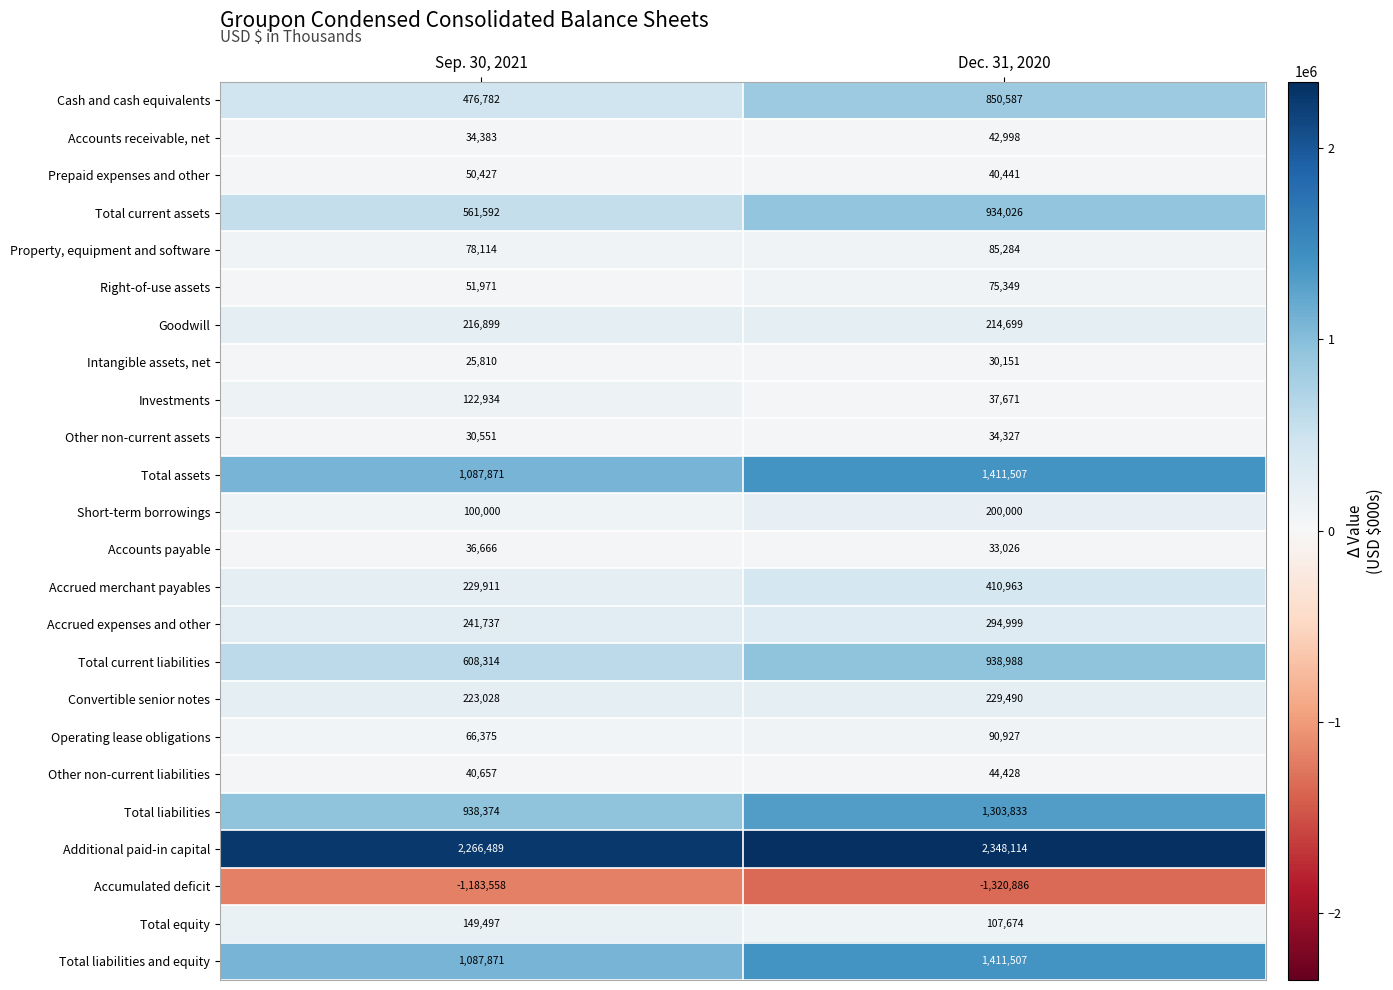

Which series has the largest total across all categories?

Additional paid-in capital